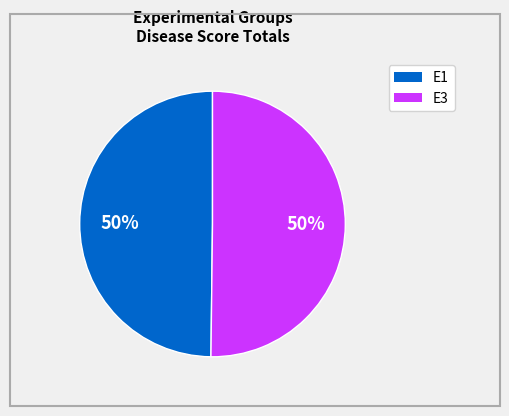

To the nearest percent, what is the average slice percentage?

50%